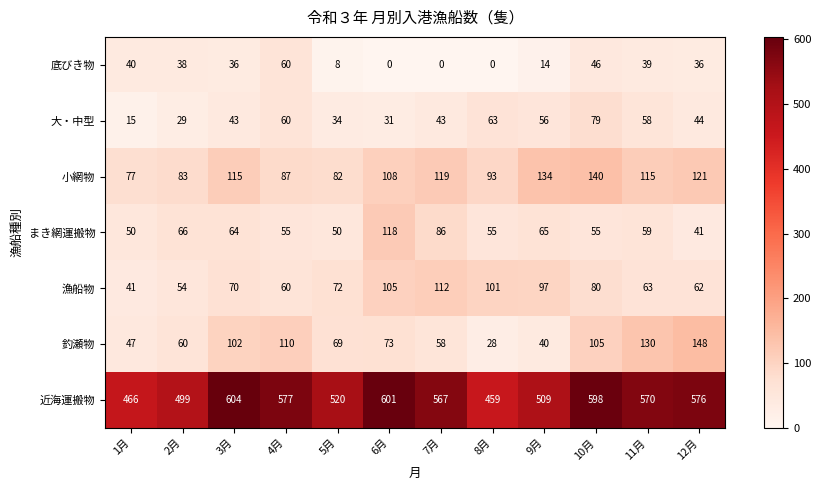

Between 4月 and 9月, which series saw the biggest shift?

釣瀬物